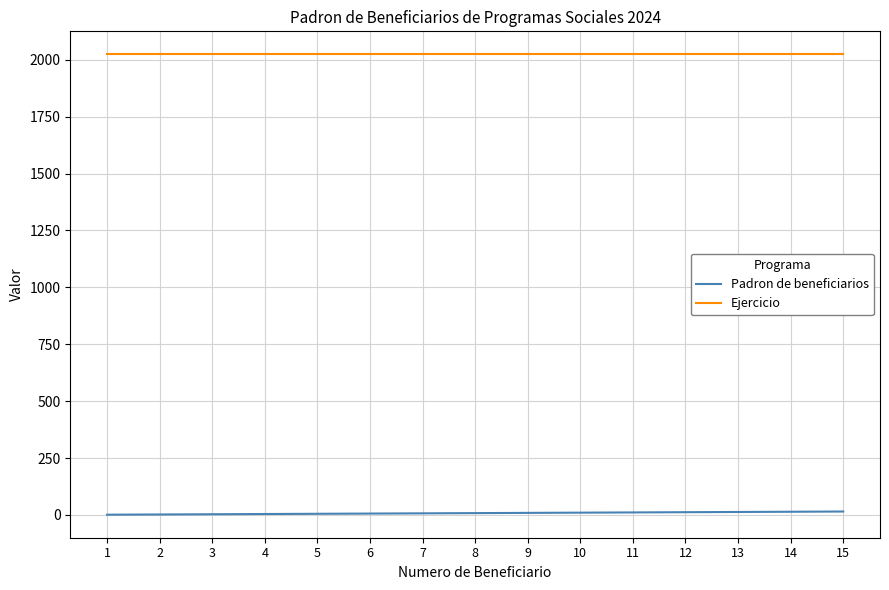

The value of Ejercicio at 11 is 2024. True or false?

True